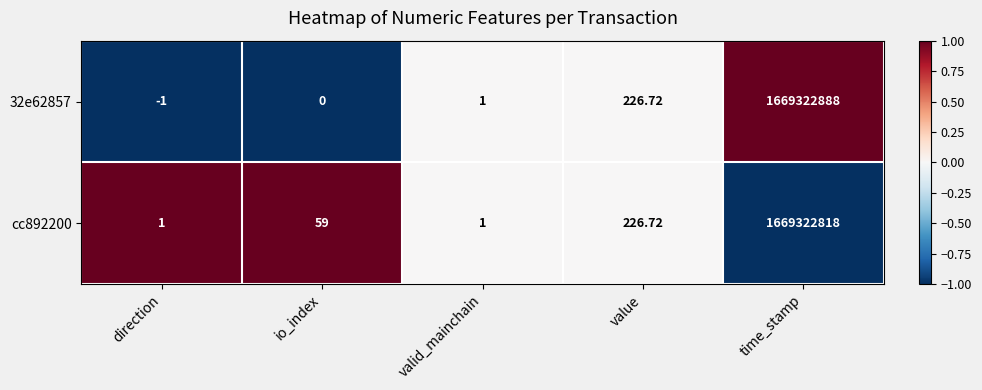

List the labels in order of 32e62857 value, smallest first.

direction, io_index, valid_mainchain, value, time_stamp